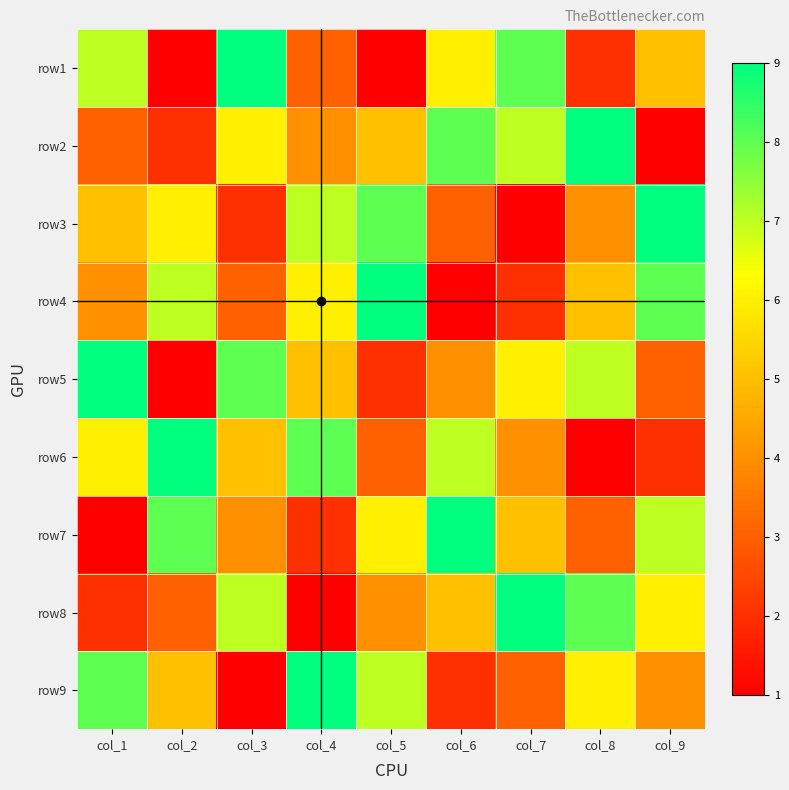

Reading left to right, what are all the values shown in this chart?

row1: col_1=7	col_2=1	col_3=9	col_4=3	col_5=1	col_6=6	col_7=8	col_8=2	col_9=5
row2: col_1=3	col_2=2	col_3=6	col_4=4	col_5=5	col_6=8	col_7=7	col_8=9	col_9=1
row3: col_1=5	col_2=6	col_3=2	col_4=7	col_5=8	col_6=3	col_7=1	col_8=4	col_9=9
row4: col_1=4	col_2=7	col_3=3	col_4=6	col_5=9	col_6=1	col_7=2	col_8=5	col_9=8
row5: col_1=9	col_2=1	col_3=8	col_4=5	col_5=2	col_6=4	col_7=6	col_8=7	col_9=3
row6: col_1=6	col_2=9	col_3=5	col_4=8	col_5=3	col_6=7	col_7=4	col_8=1	col_9=2
row7: col_1=1	col_2=8	col_3=4	col_4=2	col_5=6	col_6=9	col_7=5	col_8=3	col_9=7
row8: col_1=2	col_2=3	col_3=7	col_4=1	col_5=4	col_6=5	col_7=9	col_8=8	col_9=6
row9: col_1=8	col_2=5	col_3=1	col_4=9	col_5=7	col_6=2	col_7=3	col_8=6	col_9=4